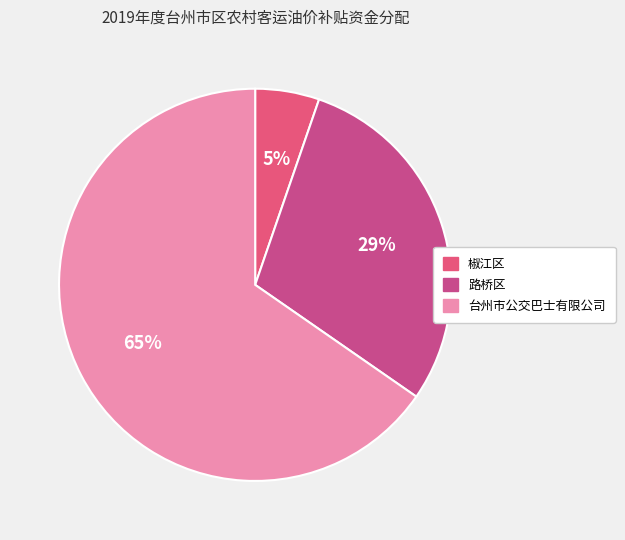

To the nearest percent, what portion does 路桥区 represent?

29%